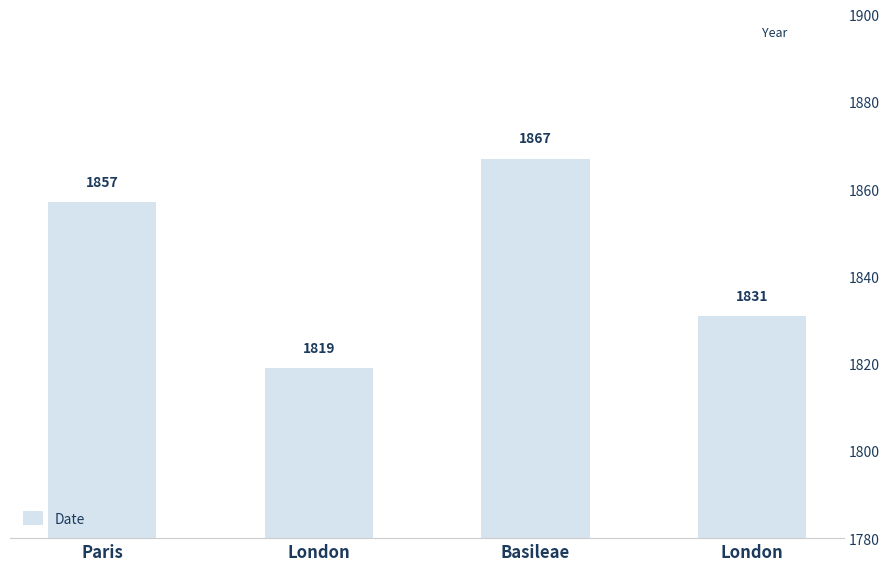

How many bars are there in total?

4